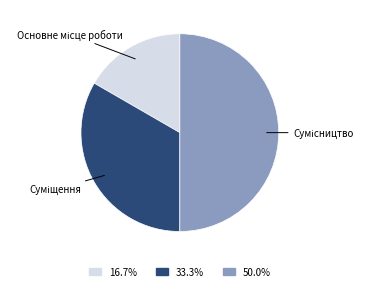

Rank the categories by value from lowest to highest.

Основне місце роботи, Суміщення, Сумісництво